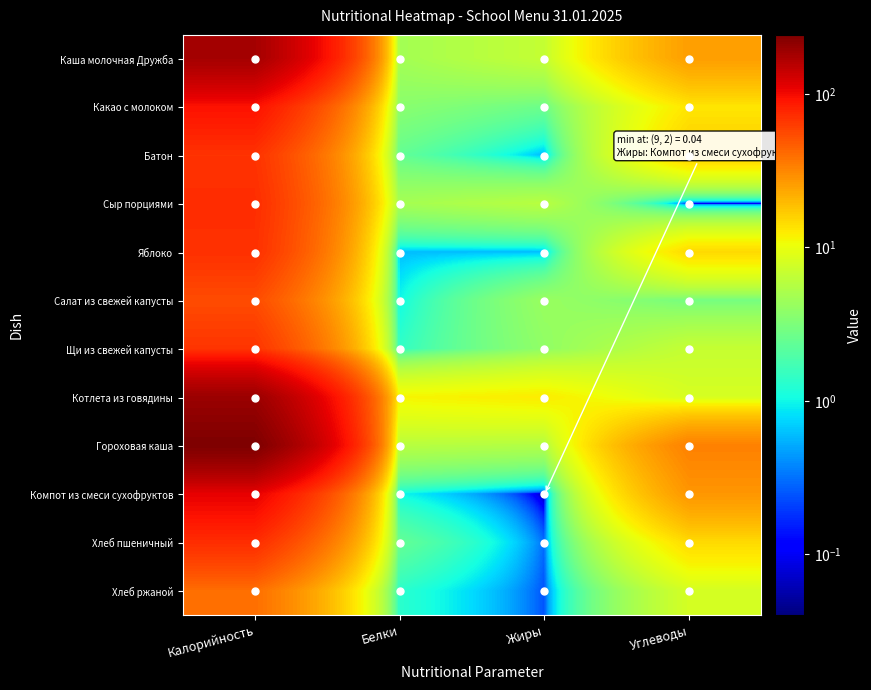

At Калорийность, list the series in order from largest to smallest.

Гороховая каша, Котлета из говядины, Каша молочная Дружба, Компот из смеси сухофруктов, Какао с молоком, Сыр порциями, Хлеб пшеничный, Яблоко, Батон, Щи из свежей капусты, Салат из свежей капусты, Хлеб ржаной